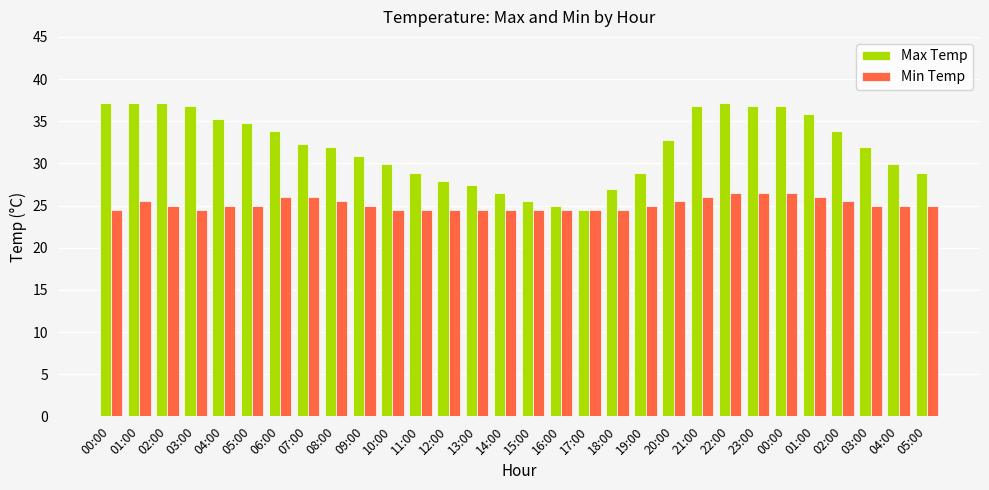

What is the approximate value of Min Temp at 12:00?

24.5